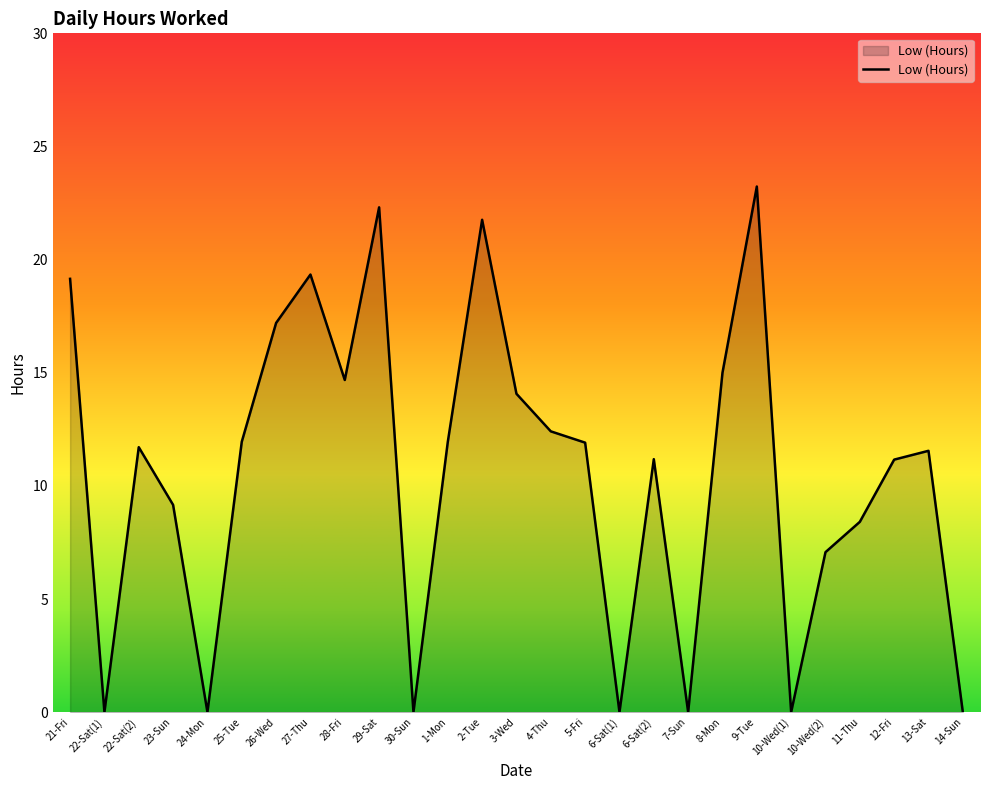

At which category does the data reach its first local valley?

22-Sat(1)